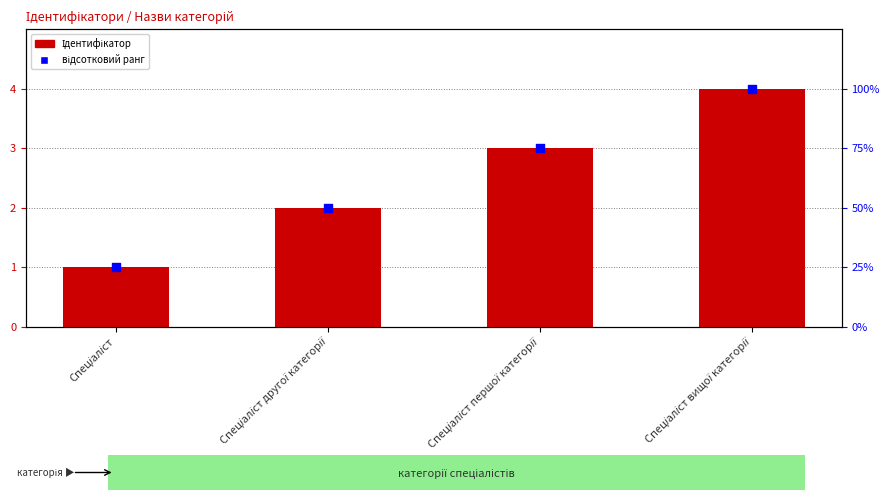

Is the value of відсотковий ранг at Спеціаліст greater than the value of Ідентифікатор at Спеціаліст першої категорії?

Yes